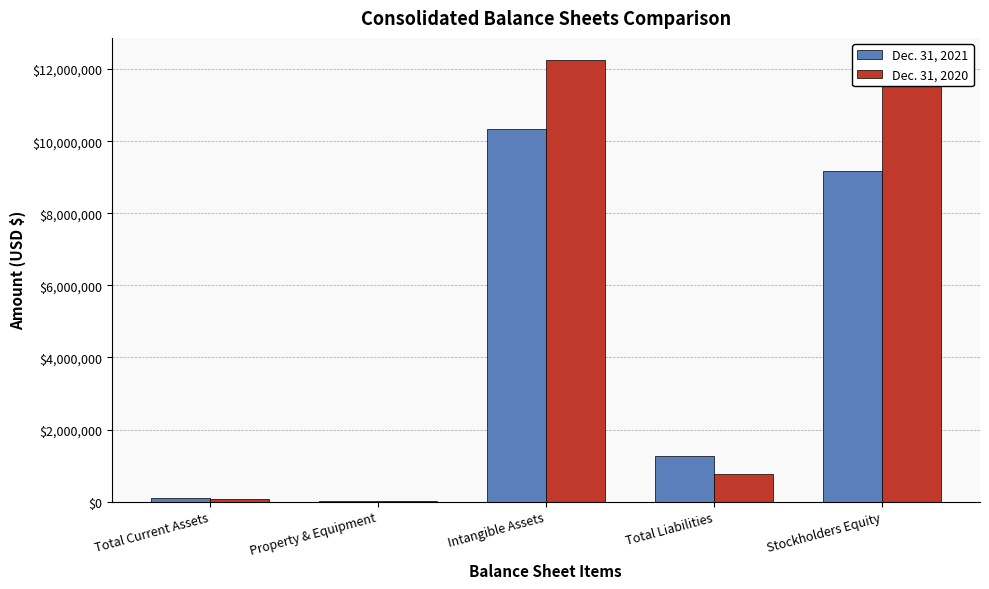

What is the greatest value displayed?

12253610